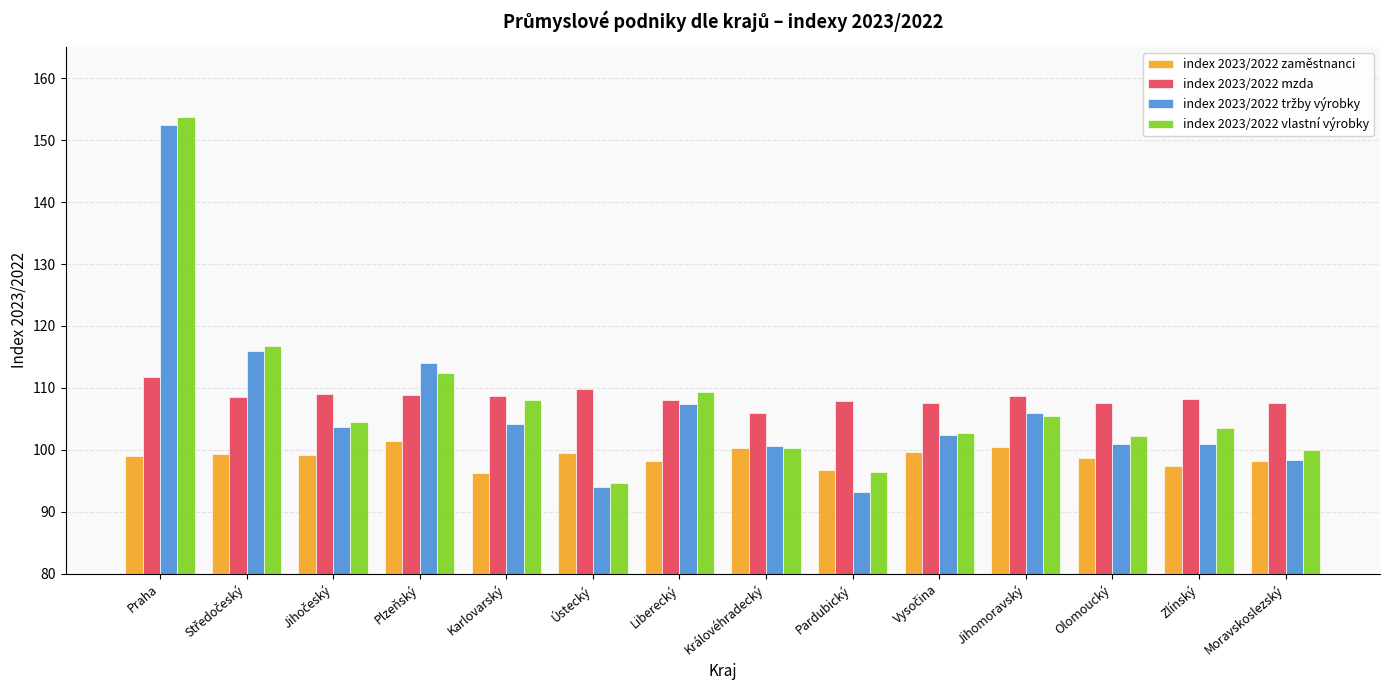

Is it true that index 2023/2022 vlastní výrobky equals 130.9 at Ústecký?

False